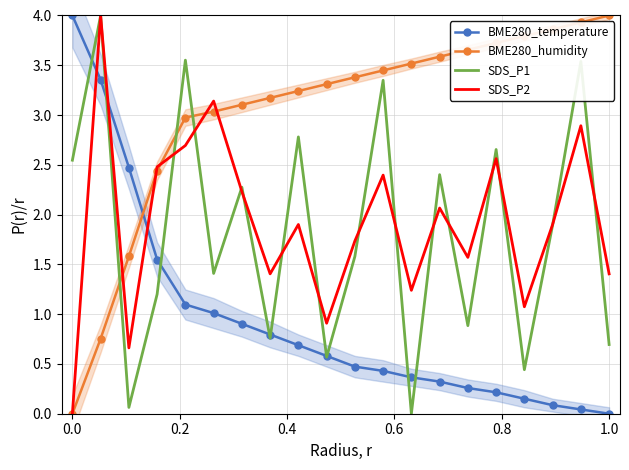

How many distinct data groups are displayed?

4